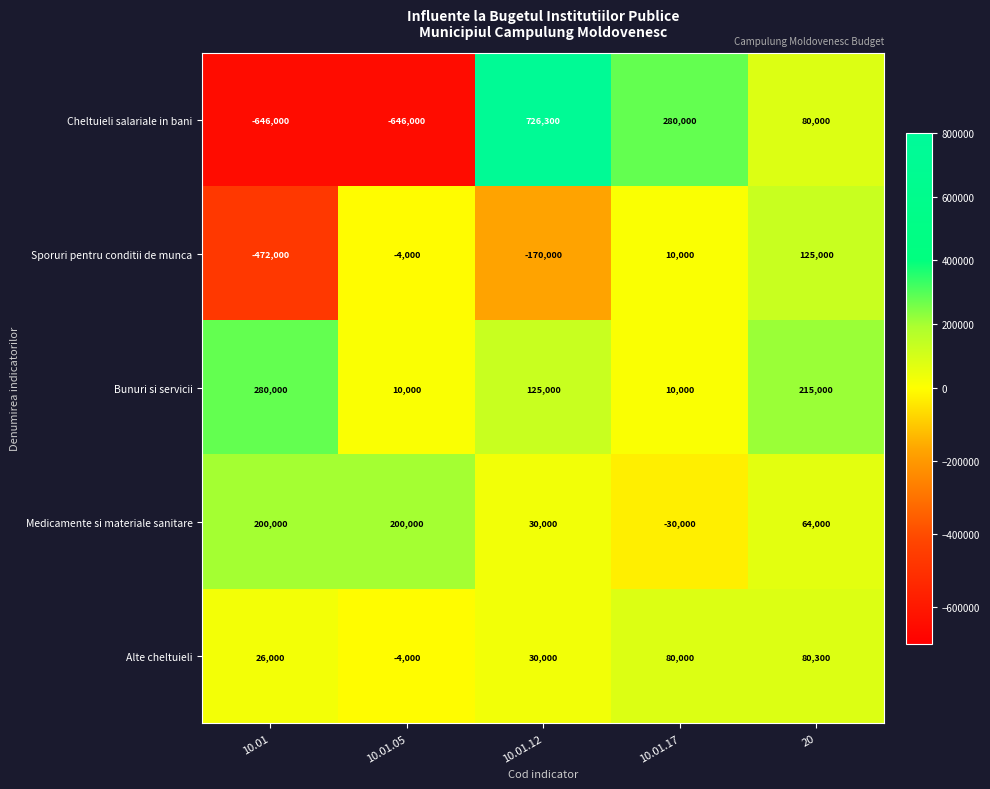

At which category does the chart reach its peak across all series?

10.01.12